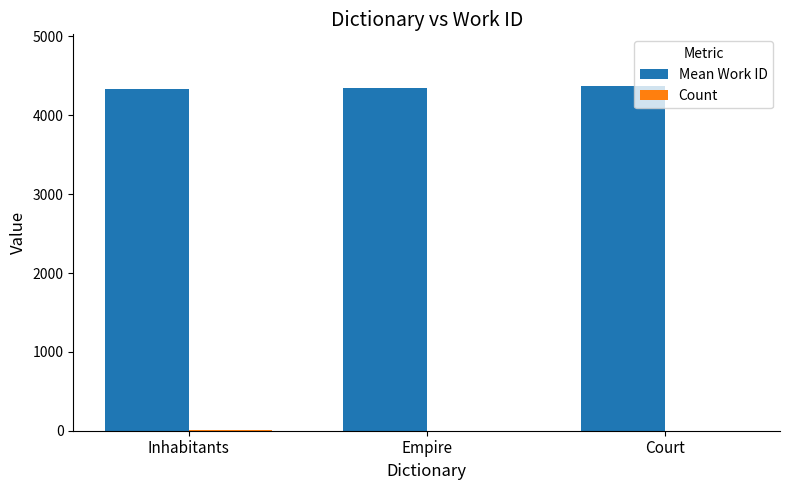

What is the maximum value shown in the chart?

4371.0